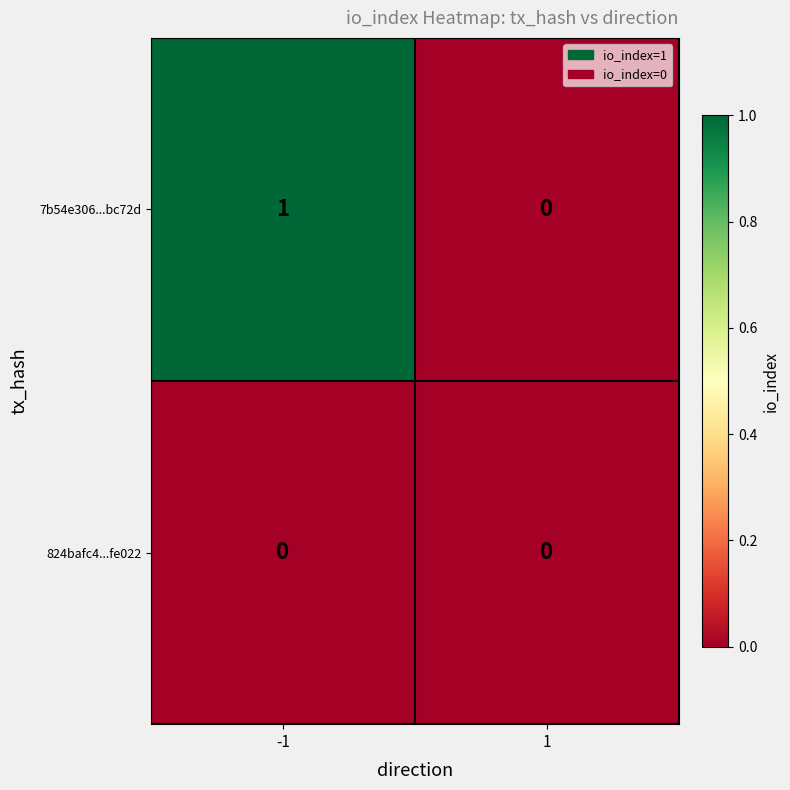

Is it true that 7b54e306...bc72d equals 1 at -1?

True